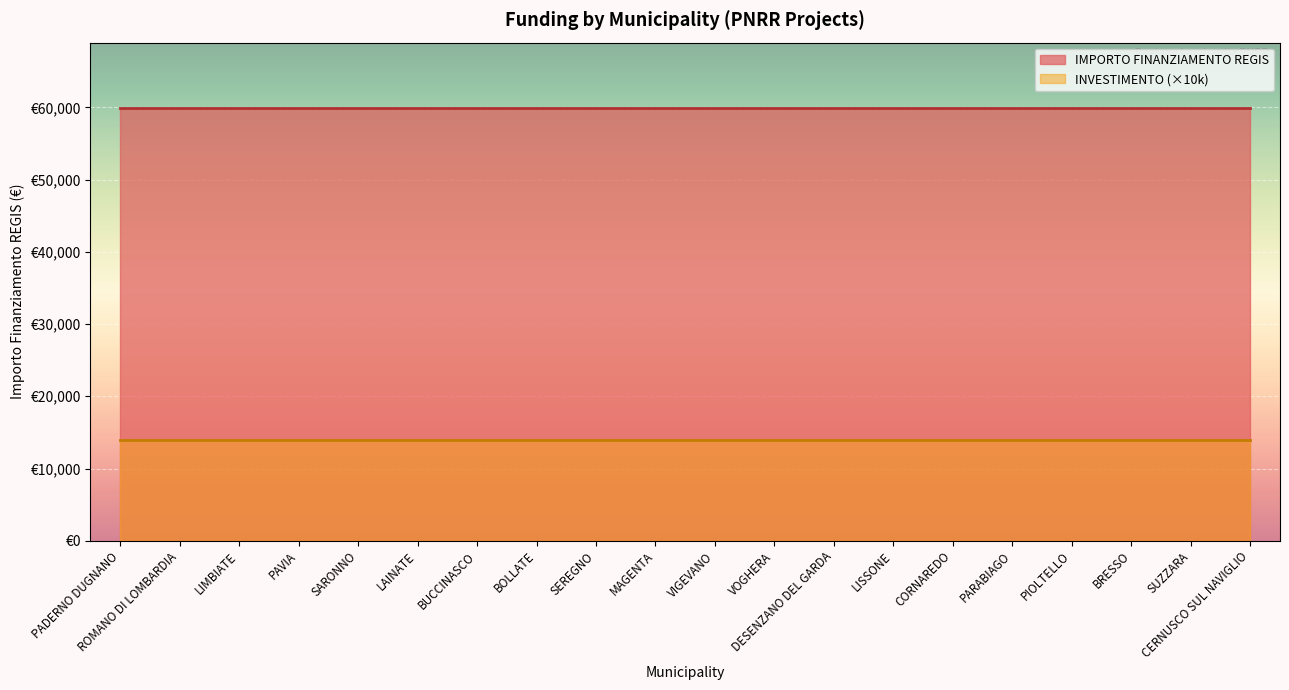

What is the value of the IMPORTO FINANZIAMENTO REGIS point at the 6th from the left?

59966.0